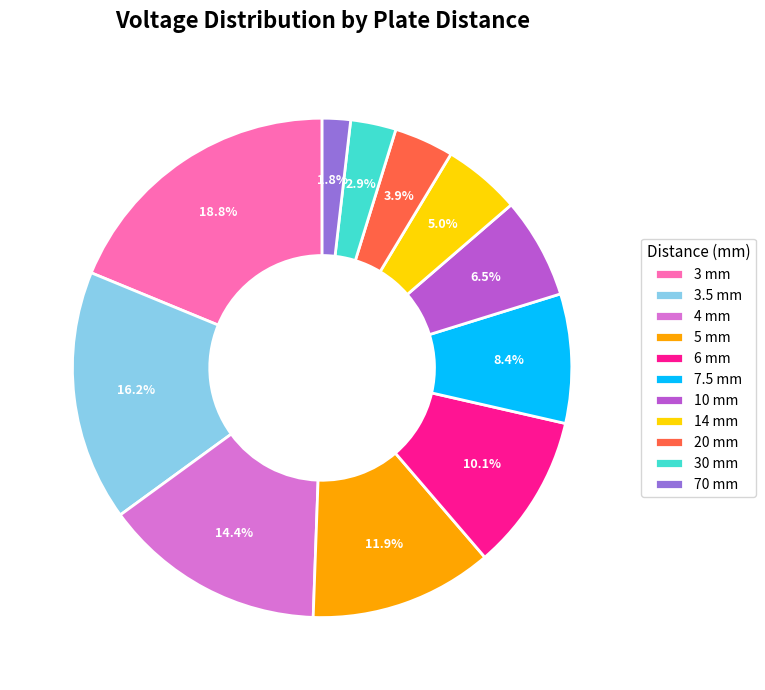

What is the largest slice in the pie chart?

3 mm